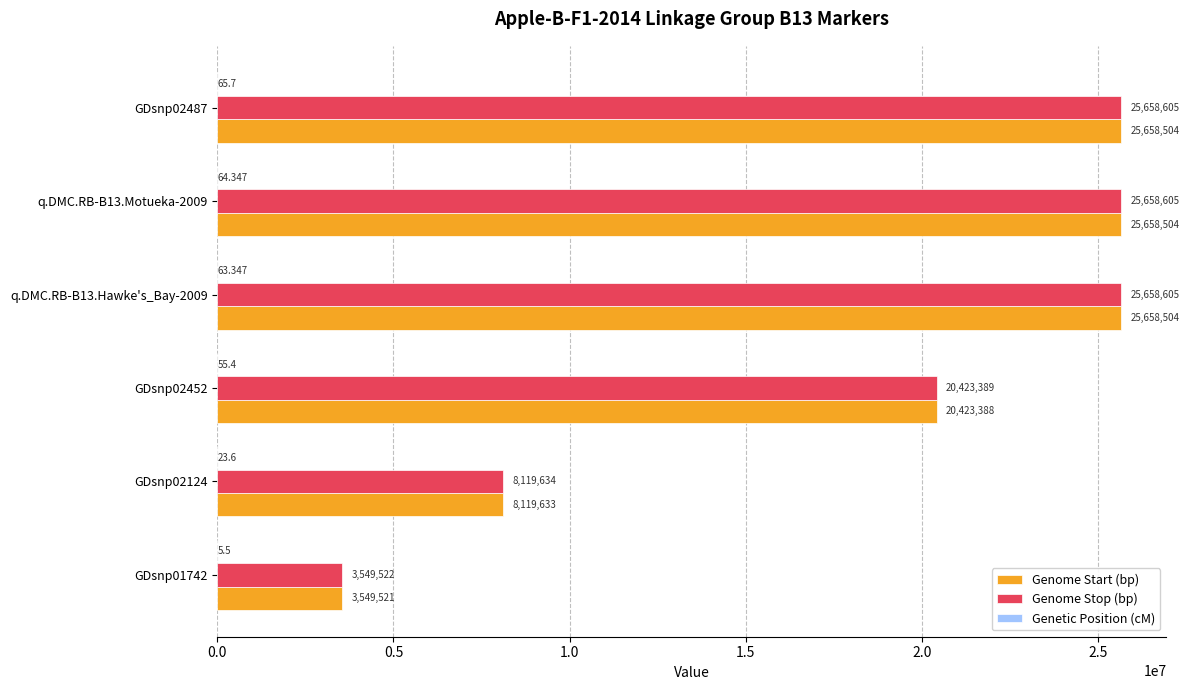

Is the value of Genome Start (bp) at GDsnp02124 greater than the value of Genome Stop (bp) at GDsnp01742?

Yes